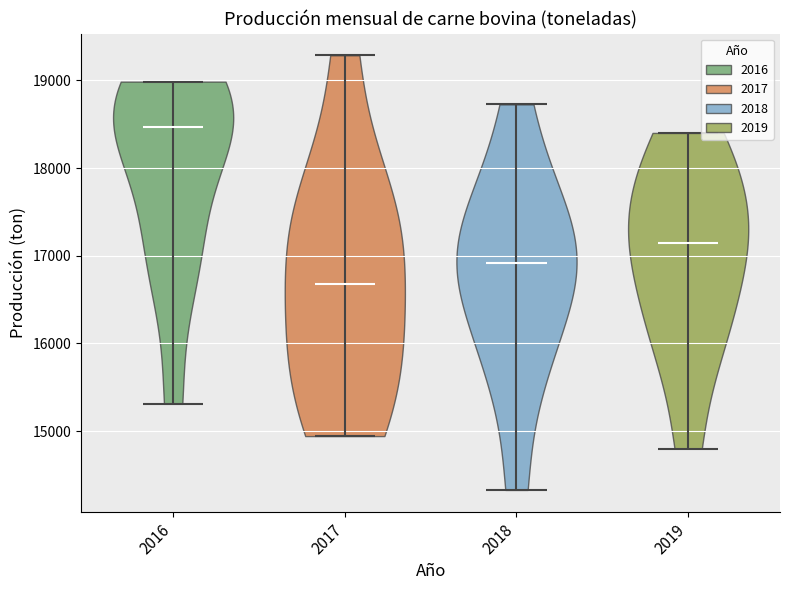

Reading left to right, read every violin against the y-axis: where its median line is, and the lowest and highest points it reaches. The values are not printed on the chart, so give them approximately, as read against the axis.

2016: median line 18500, lowest point 15300, highest point 19000
2017: median line 16700, lowest point 14900, highest point 19300
2018: median line 16900, lowest point 14300, highest point 18700
2019: median line 17200, lowest point 14800, highest point 18400